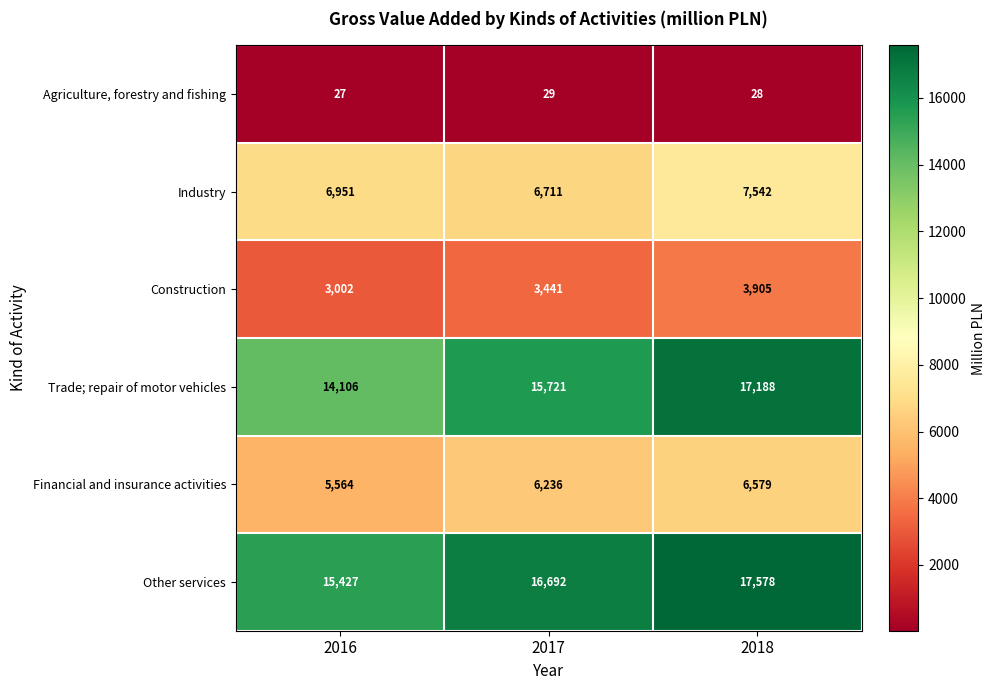

Reading left to right, list all the values displayed in this chart.

Agriculture, forestry and fishing: 2016=27	2017=29	2018=28
Industry: 2016=6951	2017=6711	2018=7542
Construction: 2016=3002	2017=3441	2018=3905
Trade; repair of motor vehicles: 2016=14106	2017=15721	2018=17188
Financial and insurance activities: 2016=5564	2017=6236	2018=6579
Other services: 2016=15427	2017=16692	2018=17578